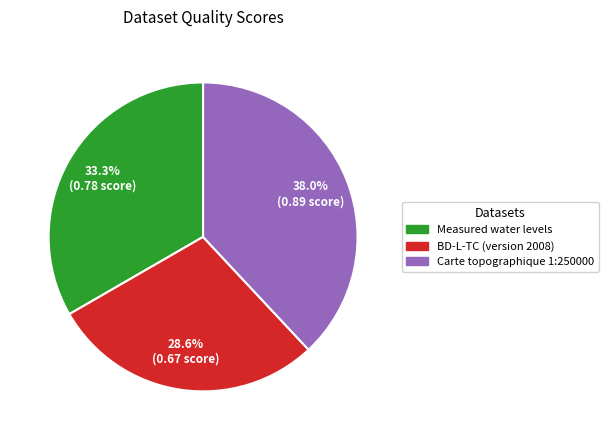

Between Carte topographique 1:250000 and Measured water levels, which is larger?

Carte topographique 1:250000